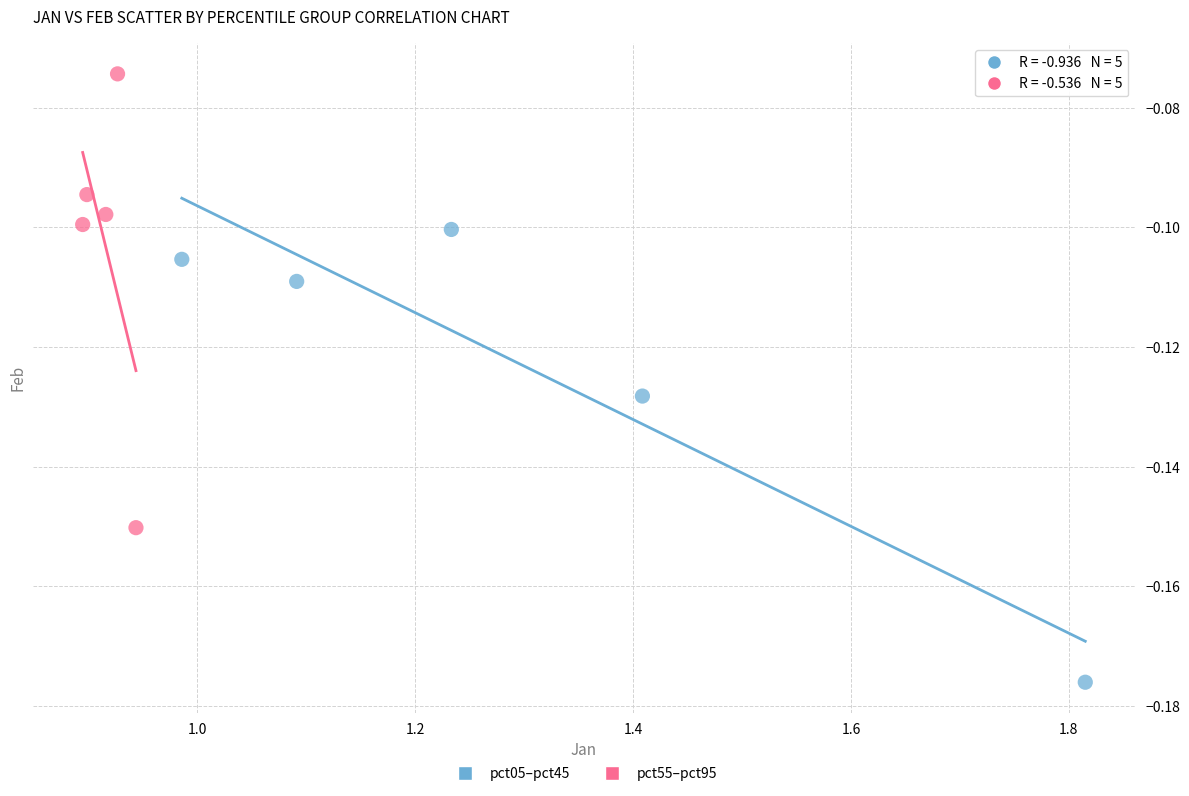

Which series contains the highest Y value?

pct55–pct95